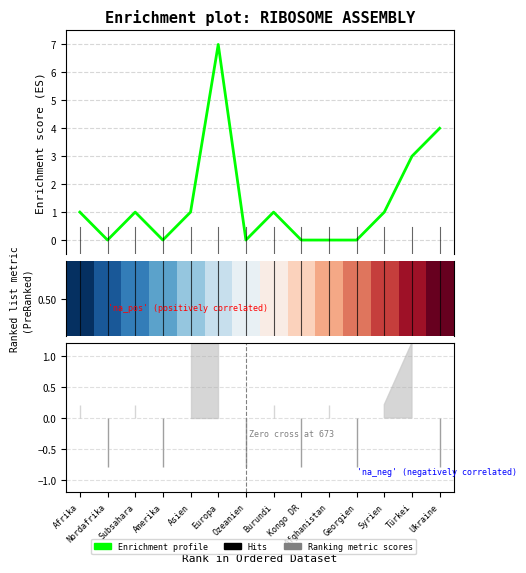

Between Subsahara and Türkei, which is larger?

Türkei